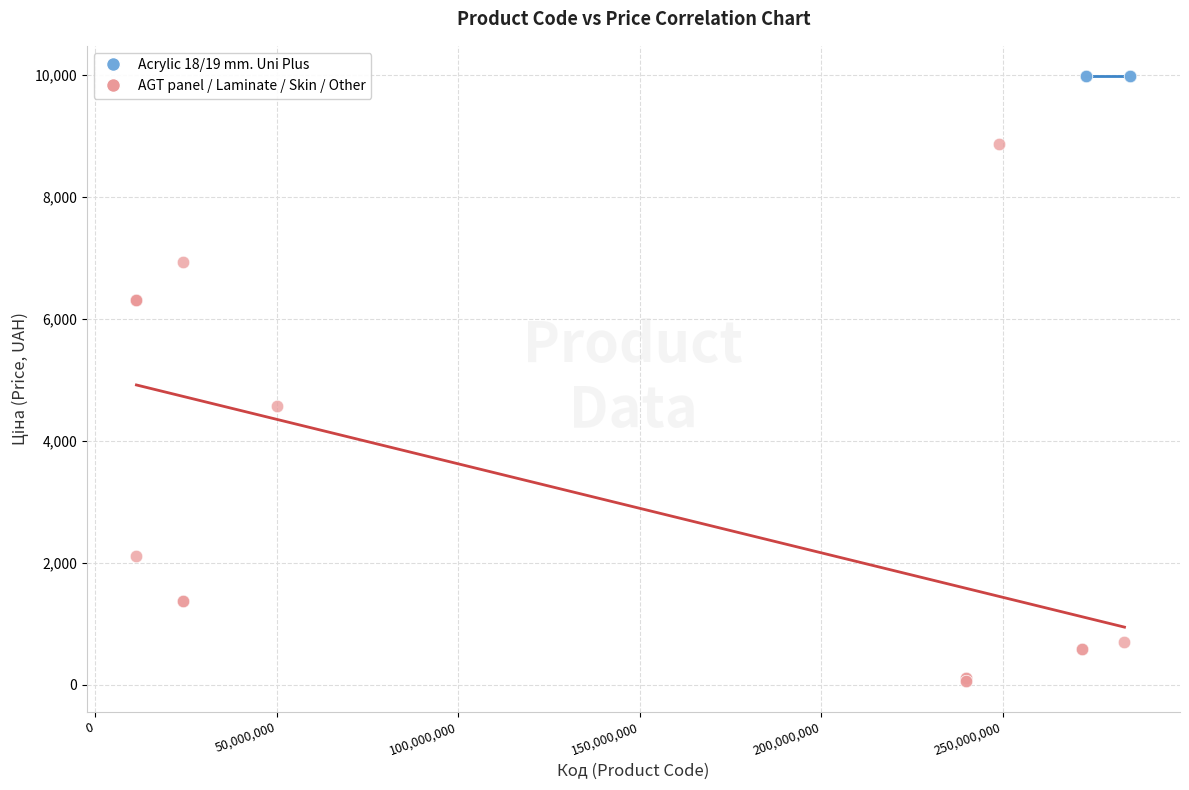

Which series contains the lowest Y value?

AGT panel / Laminate / Skin / Other